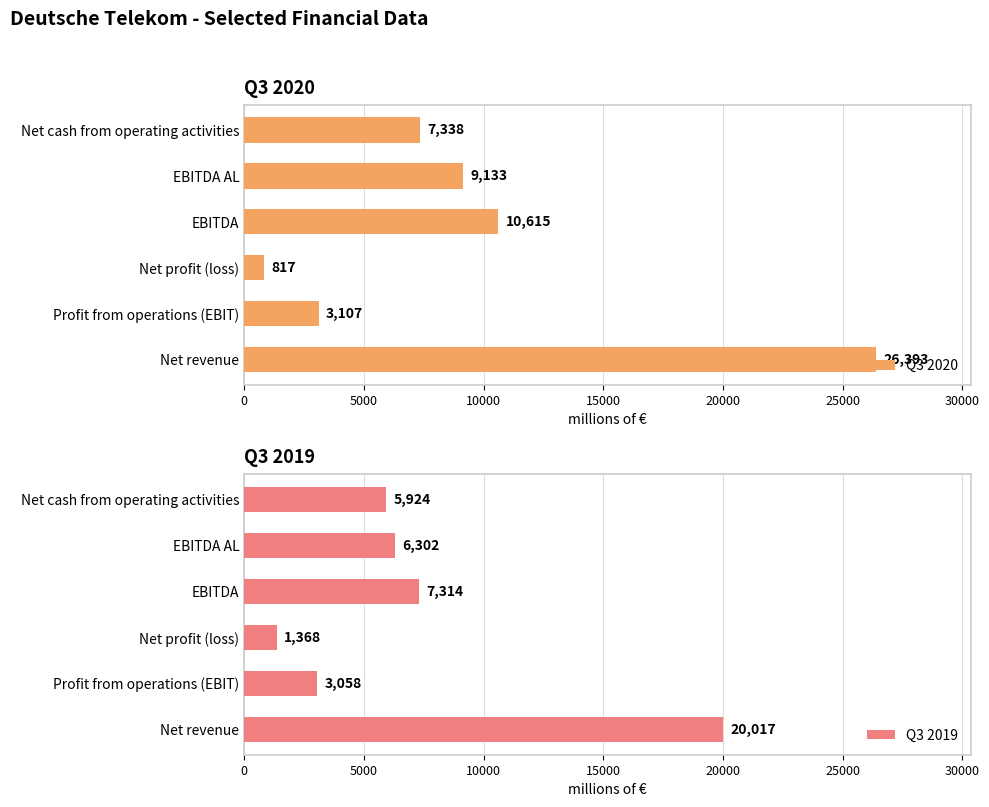

What is the lowest value of the Q3 2020 series?

817